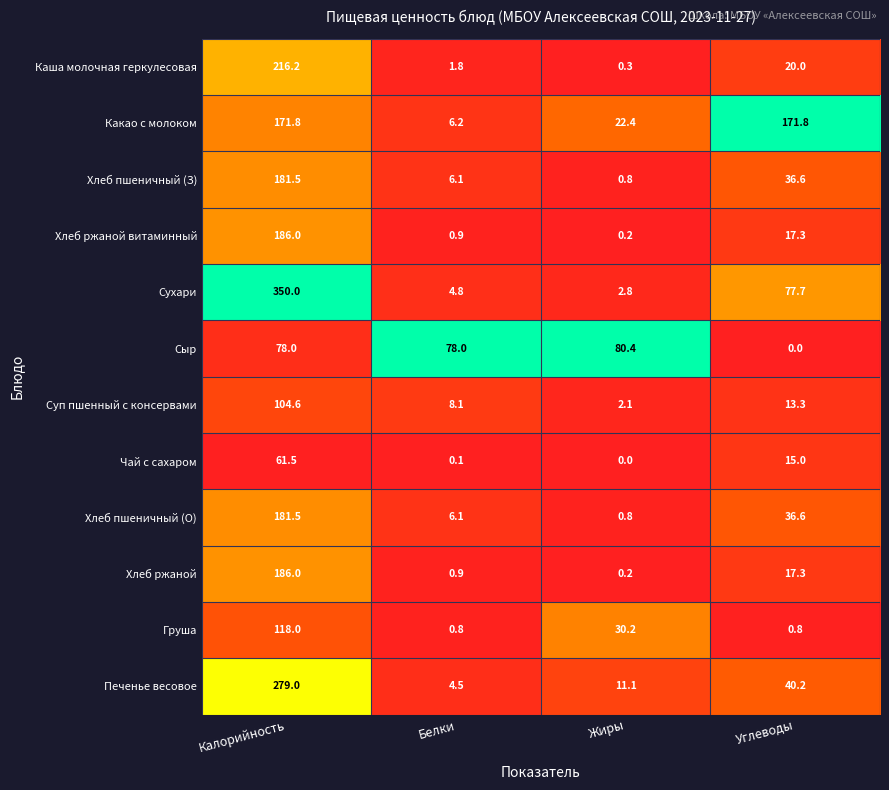

What is the difference between the Сухари values at Жиры and Белки?

2.0